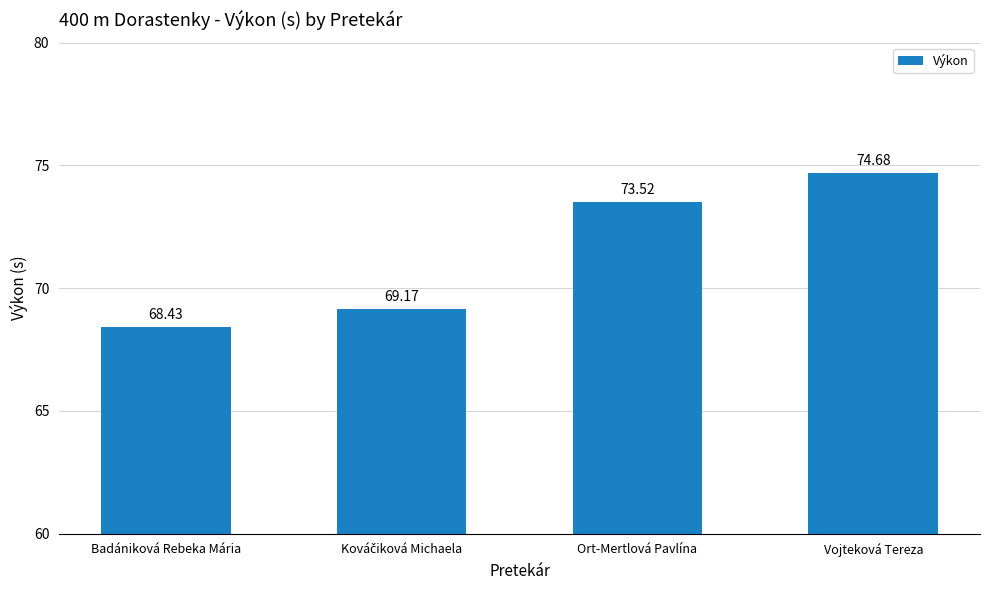

What is the ratio of the value at Badániková Rebeka Mária to the value at Ort-Mertlová Pavlína?

0.9